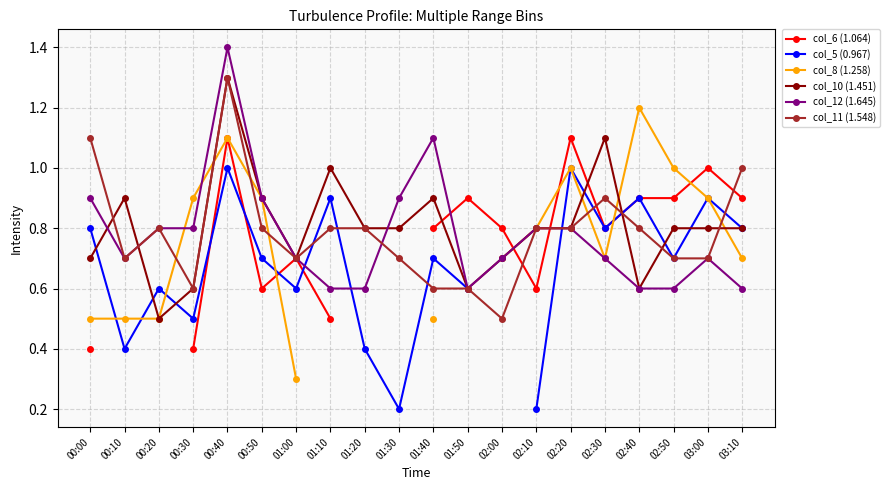

True or false: col_6 (1.064) has a value of 1.5 at 03:00.

False